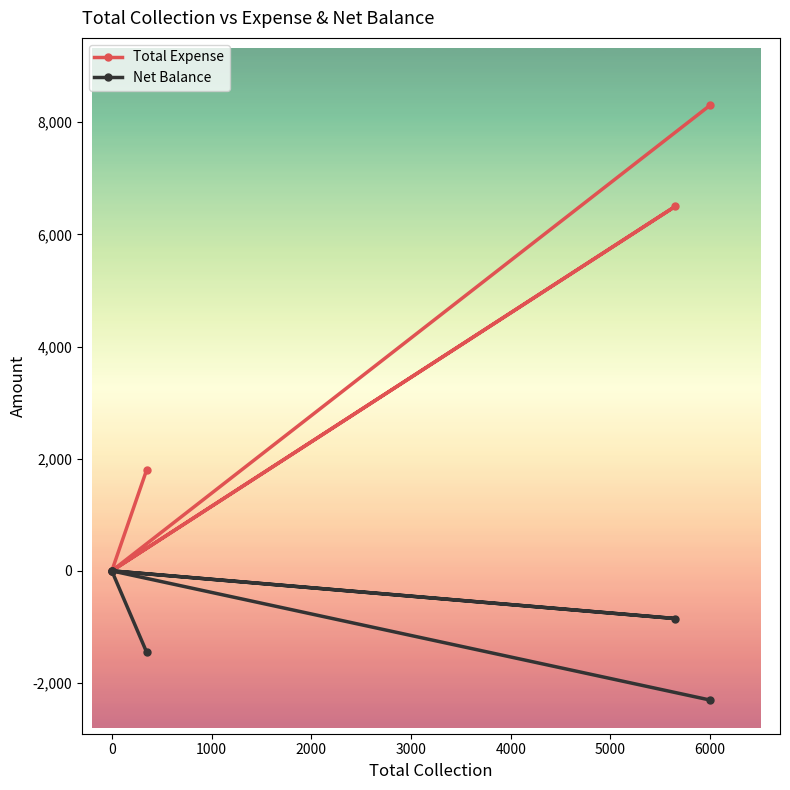

Reading left to right, transcribe all the data shown in this chart.

Total Expense: 1804	0	6500	0	0	8304
Net Balance: -1454	0	-850	0	0	-2304